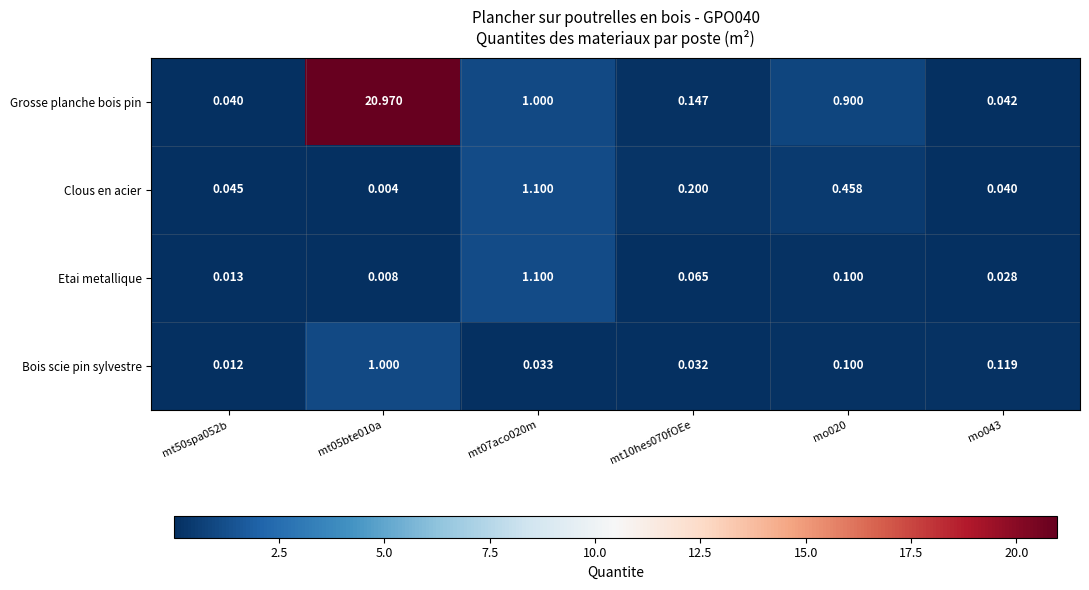

Which series changed the most between mt05bte010a and mo043?

Grosse planche bois pin